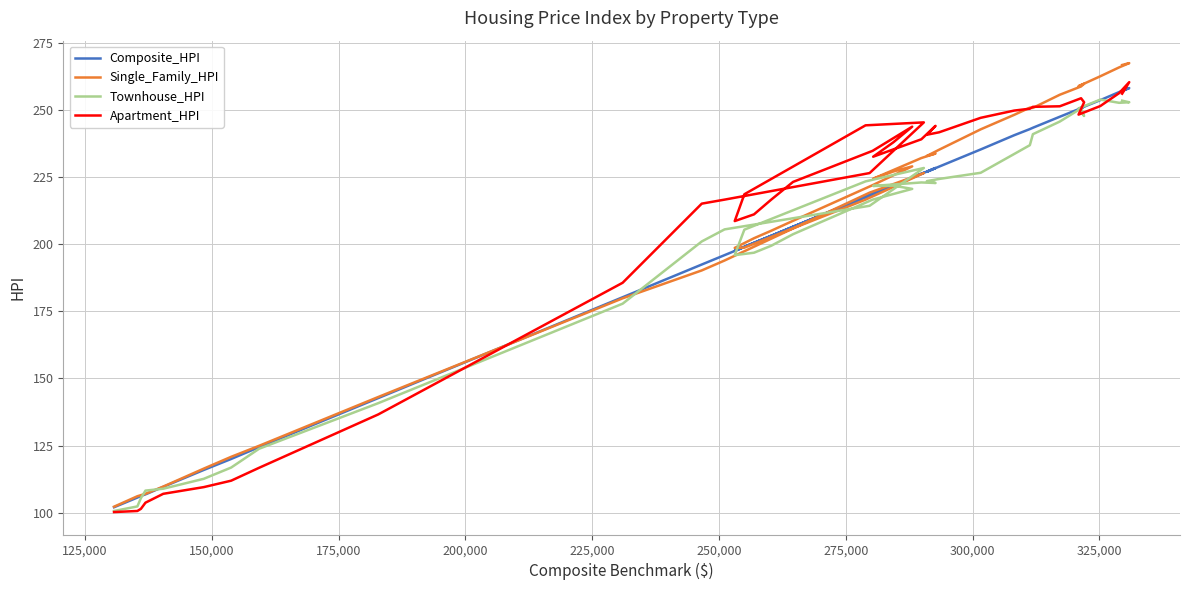

Reading right to left, transcribe all the data shown in this chart.

Composite_HPI: 257.2	258.3	256.8	253.8	250.5	251.4	250.8	247.6	243.5	243.0	240.7	235.4	229.0	227.1	228.5	226.3	218.9	222.0	224.9	218.8	206.6	203.2	200.6	197.6	199.1	217.7	226.7	218.3	196.0	192.5	180.3	142.7	124.4	120.0	115.9	109.6	106.8	106.2	105.6	102.0
Single_Family_HPI: 266.9	267.6	266.0	262.7	259.0	259.9	258.9	255.8	250.9	251.0	248.3	242.9	235.3	233.0	233.9	232.2	224.5	227.2	229.1	222.1	208.8	205.1	202.3	198.7	198.8	216.7	226.6	219.3	194.0	190.3	179.9	143.1	124.9	120.8	116.4	109.7	107.0	106.5	106.1	102.2
Townhouse_HPI: 253.6	253.0	252.8	254.0	250.7	247.9	250.7	245.8	241.1	237.0	233.7	226.7	224.4	223.6	222.9	223.1	221.8	221.9	220.7	216.7	203.8	199.5	196.9	196.0	205.5	223.5	228.5	214.4	205.6	201.1	177.9	140.8	123.8	116.8	112.6	108.9	108.2	105.4	102.3	100.6
Apartment_HPI: 256.2	260.5	256.4	251.6	248.4	253.0	254.5	251.5	251.3	250.6	249.9	247.2	241.8	240.9	244.2	239.2	232.7	238.1	243.9	234.9	223.3	216.7	211.2	208.7	218.7	244.4	245.5	226.6	216.7	215.2	185.7	136.6	116.7	111.9	109.5	107.0	103.7	101.4	100.6	100.2